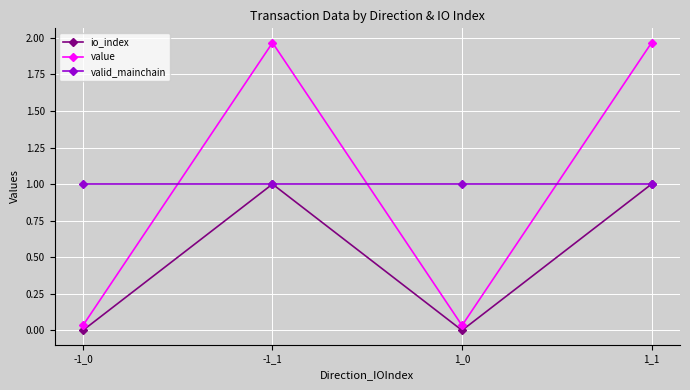

What is the difference between the highest and lowest values at 1_1?

1.0